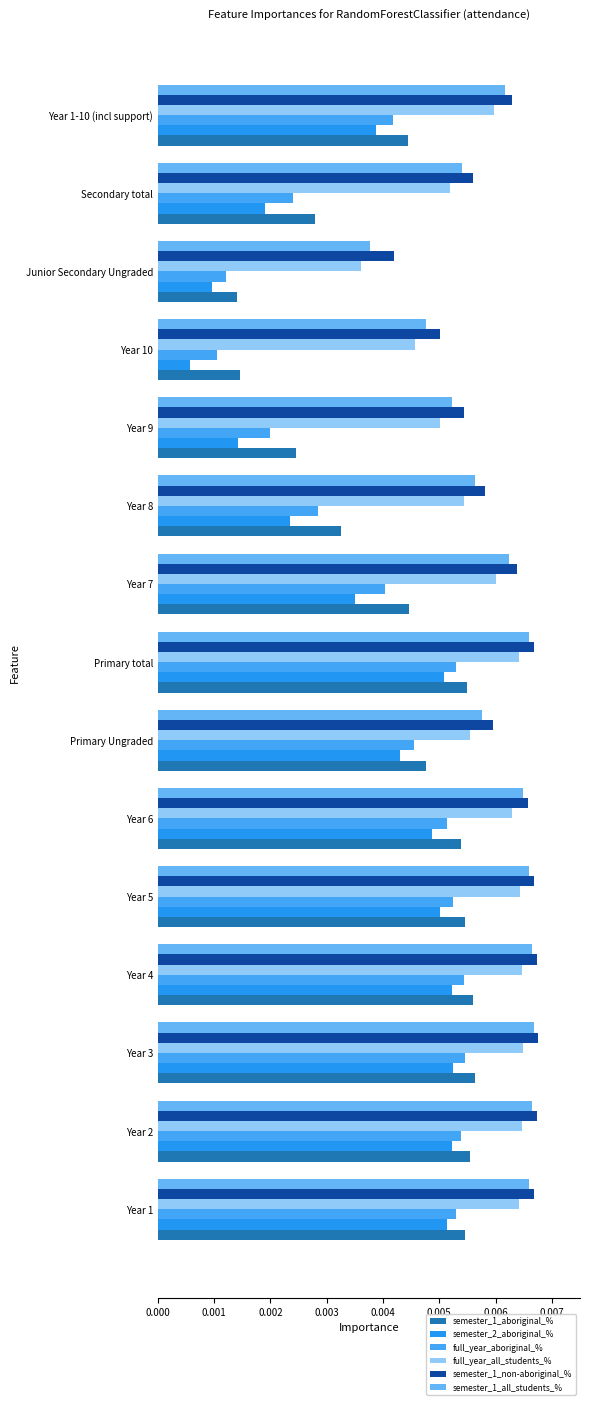

Count the number of categories in the chart.

15